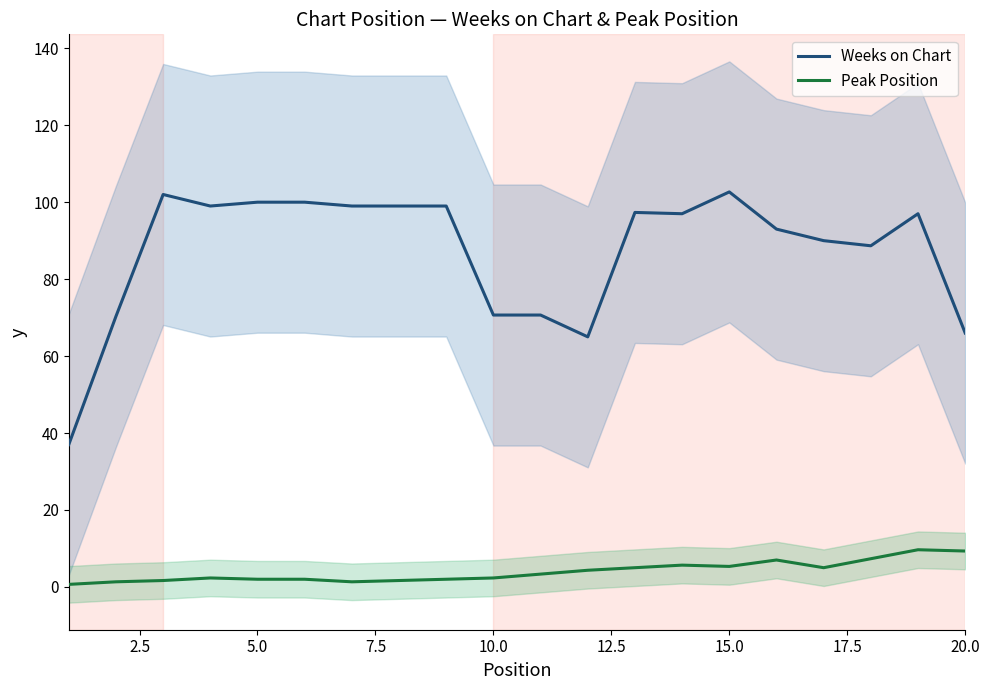

Is it true that Weeks on Chart equals 66.0 at 20.0?

True